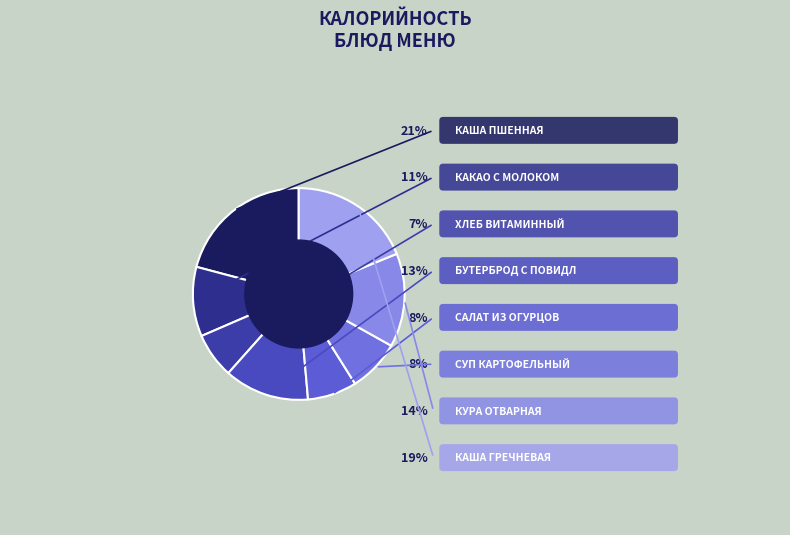

To the nearest percent, what is the average slice percentage?

12%